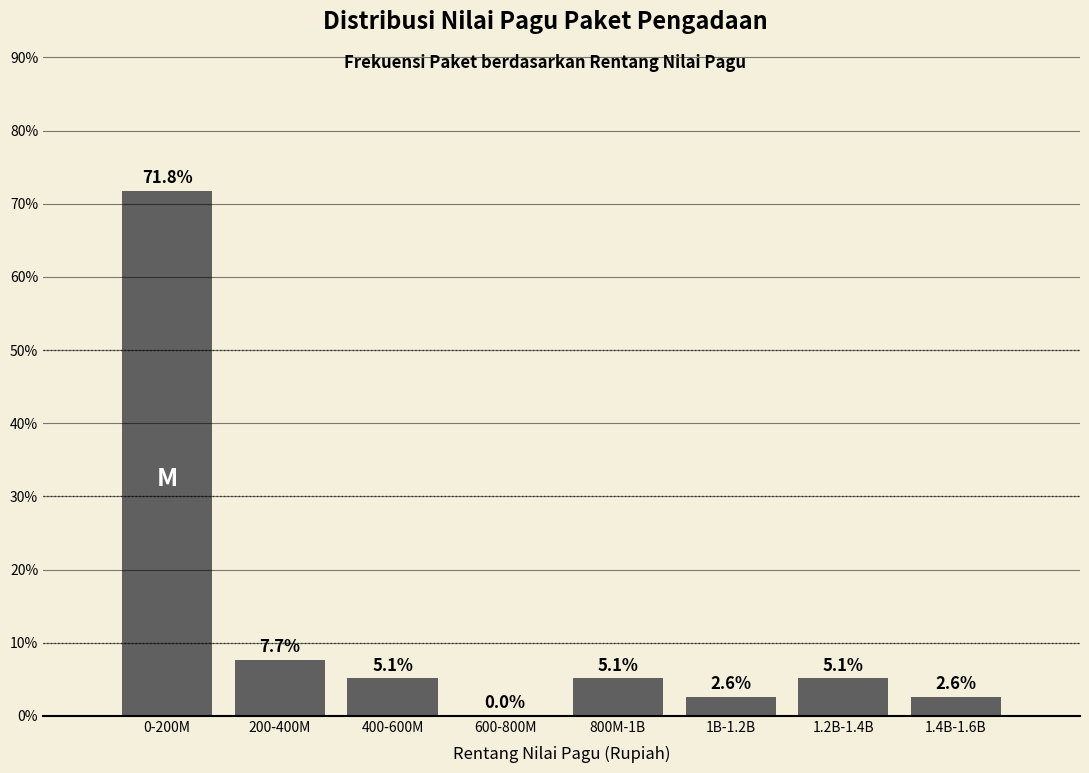

Reading left to right, list all the values displayed in this chart.

0-200M=71.8	200-400M=7.7	400-600M=5.1	600-800M=0.0	800M-1B=5.1	1B-1.2B=2.6	1.2B-1.4B=5.1	1.4B-1.6B=2.6